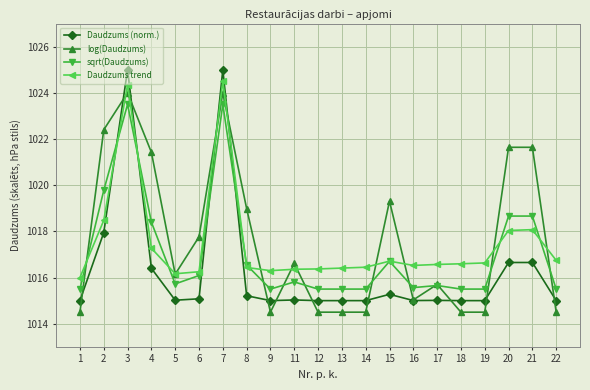

After their last crossing, which series has the higher values: sqrt(Daudzums) or Daudzums trend?

Daudzums trend